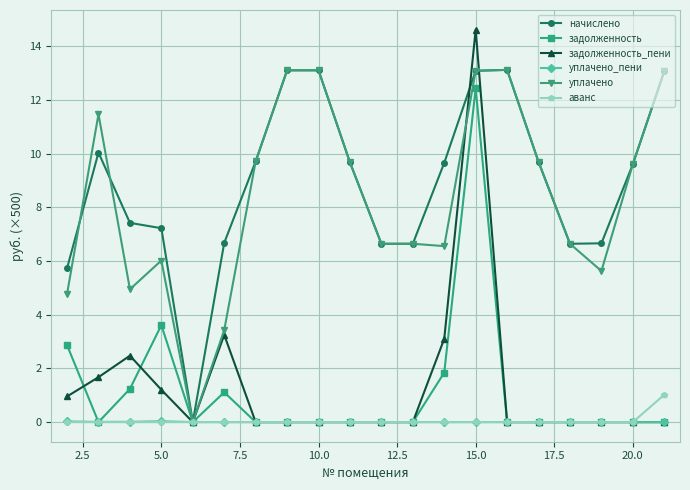

Which series has the largest range (max minus min)?

задолженность_пени